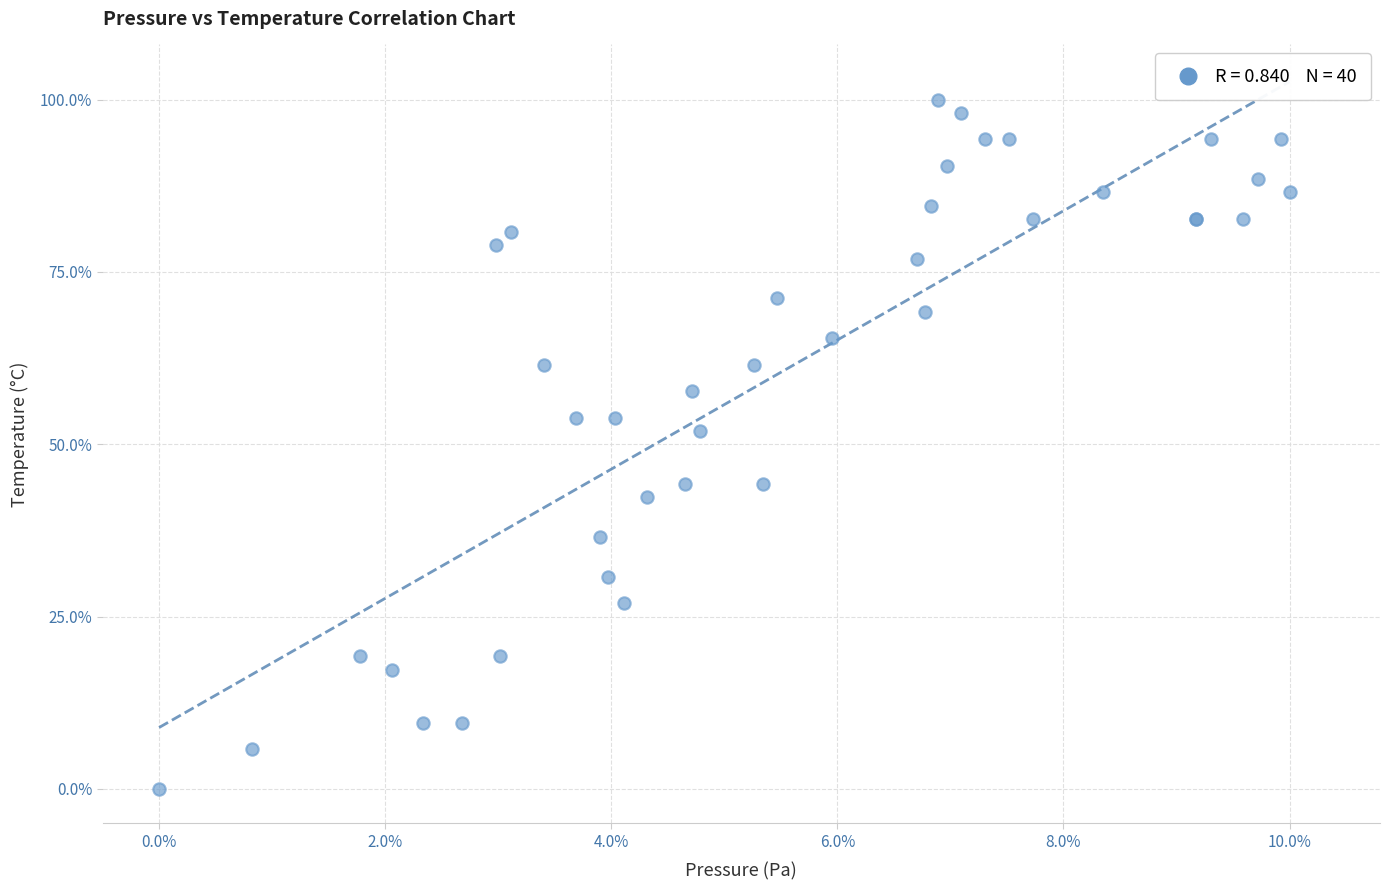

What Y value in the scatter plot is closest to 50?

51.9